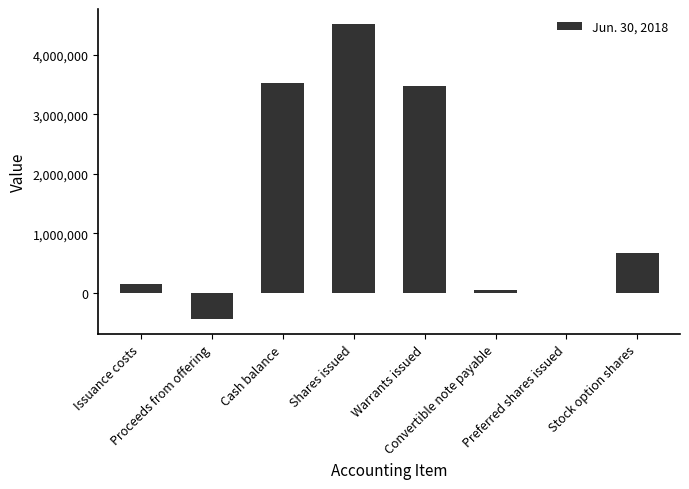

Reading left to right, transcribe all the data shown in this chart.

153013	-443700	3519637	4516767	3477060	50000	350	664707